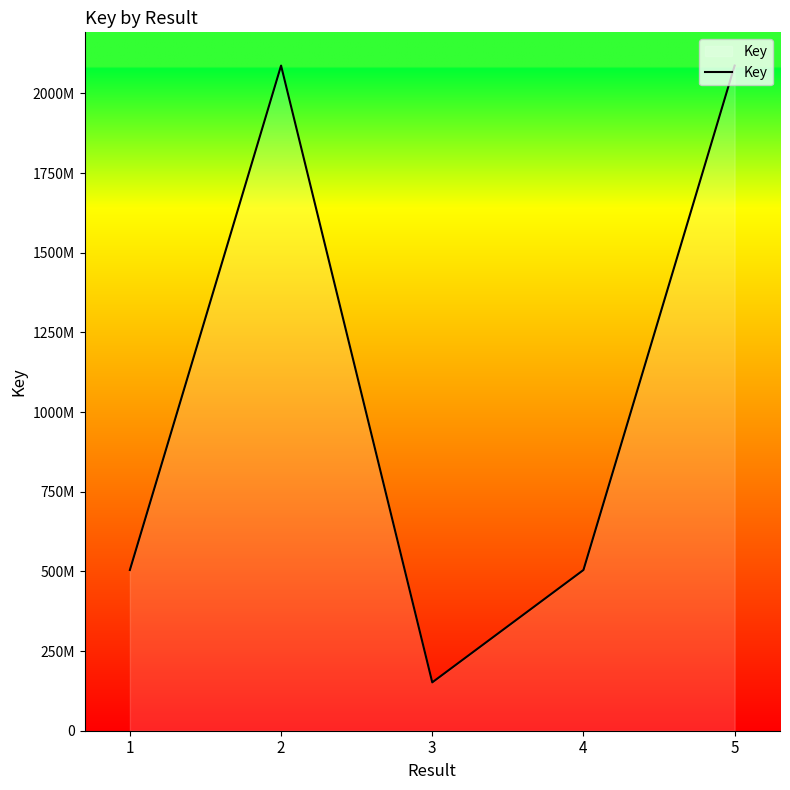

Does the chart display data point markers on the line(s)?

No